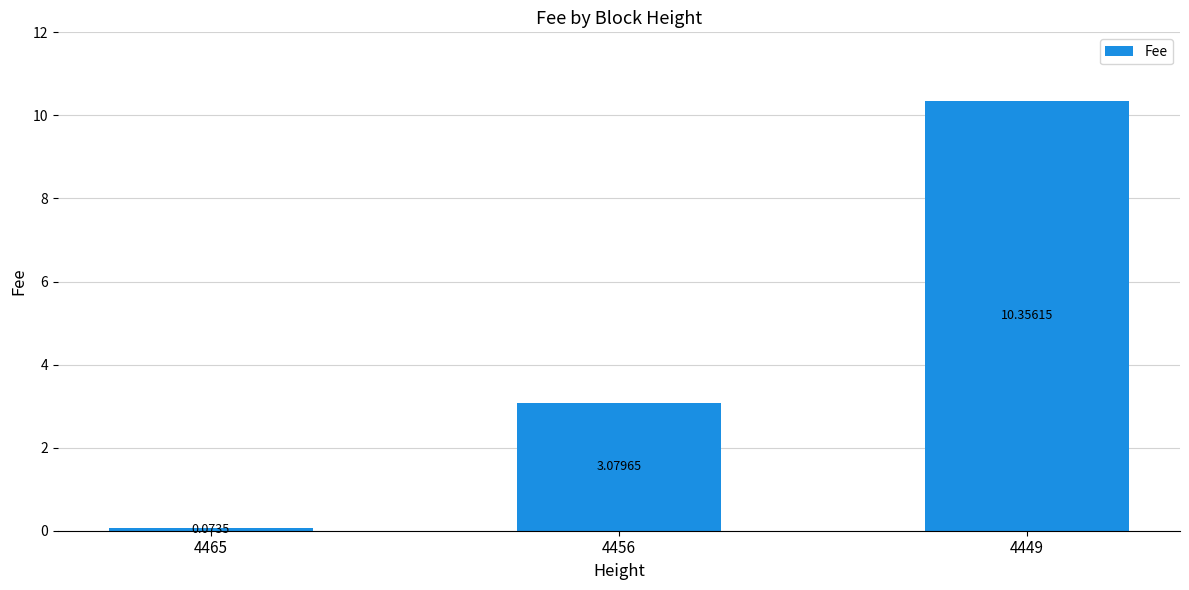

The chart shows a value of 4.1 at 4456. True or false?

False